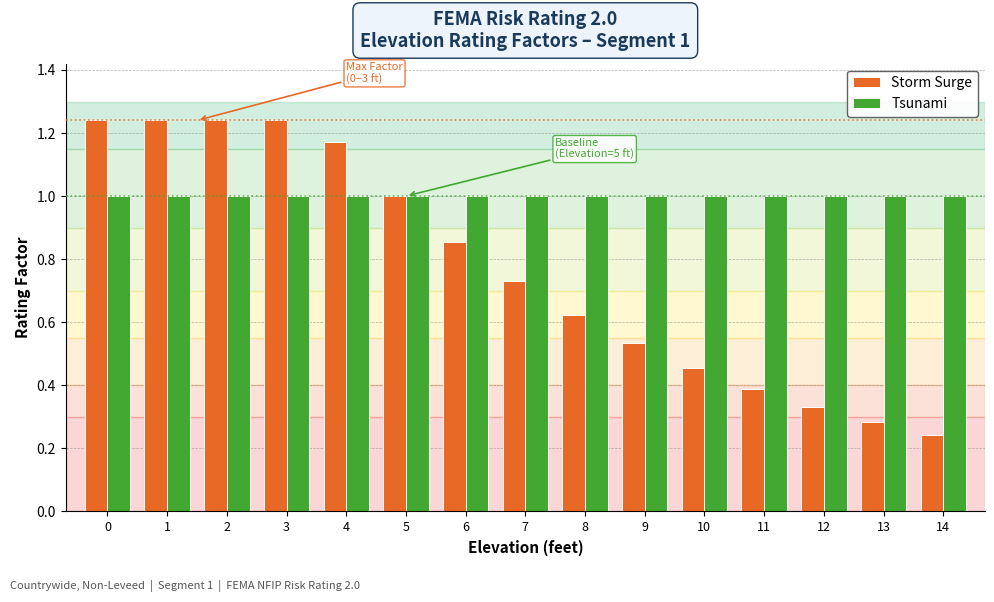

Rank the series at 1 from lowest to highest value.

Tsunami, Storm Surge